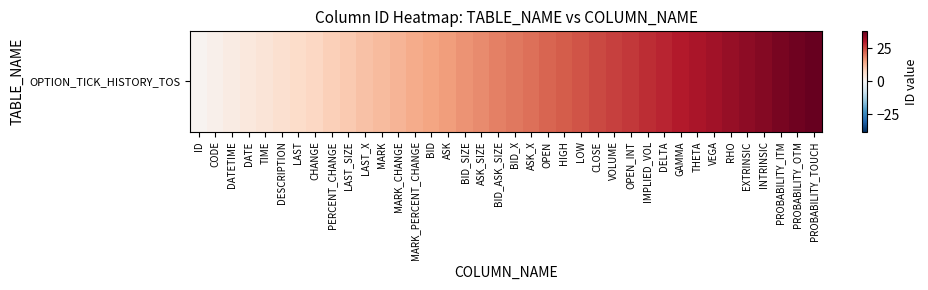

What is the sum of the values at INTRINSIC and OPEN?

57